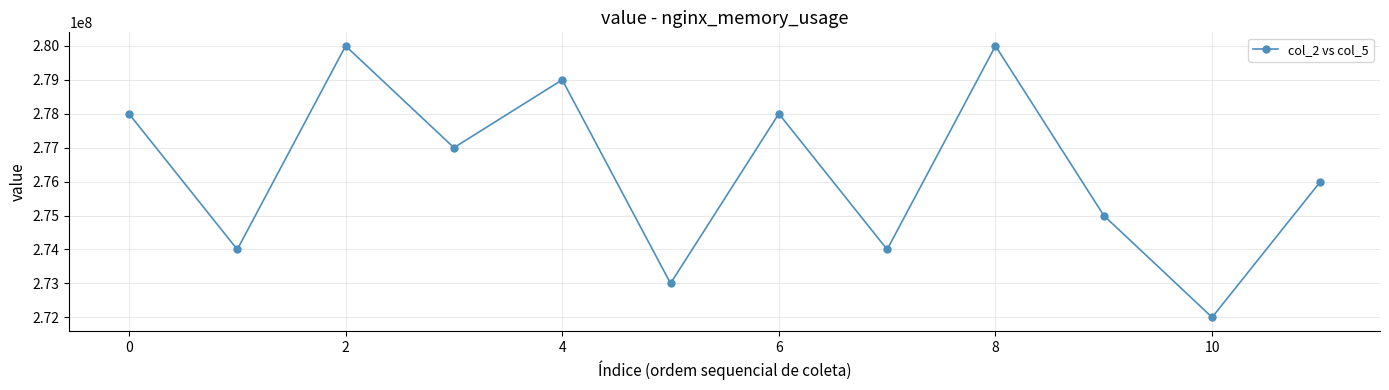

What is the sum of all values?

3316000000